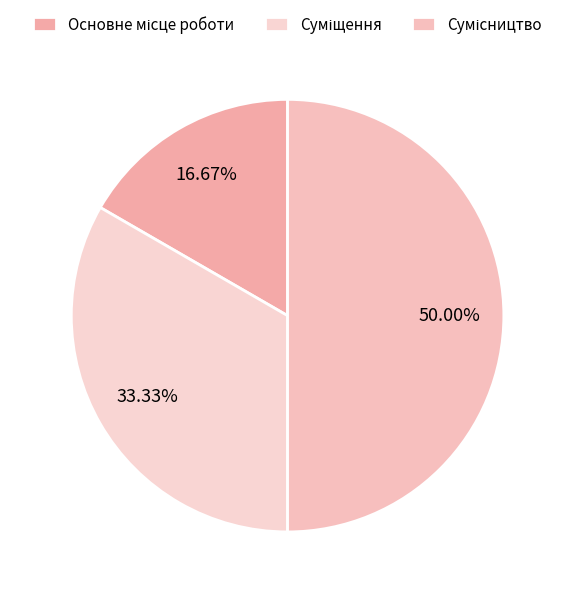

Rank the categories by value from lowest to highest.

Основне місце роботи, Суміщення, Сумісництво